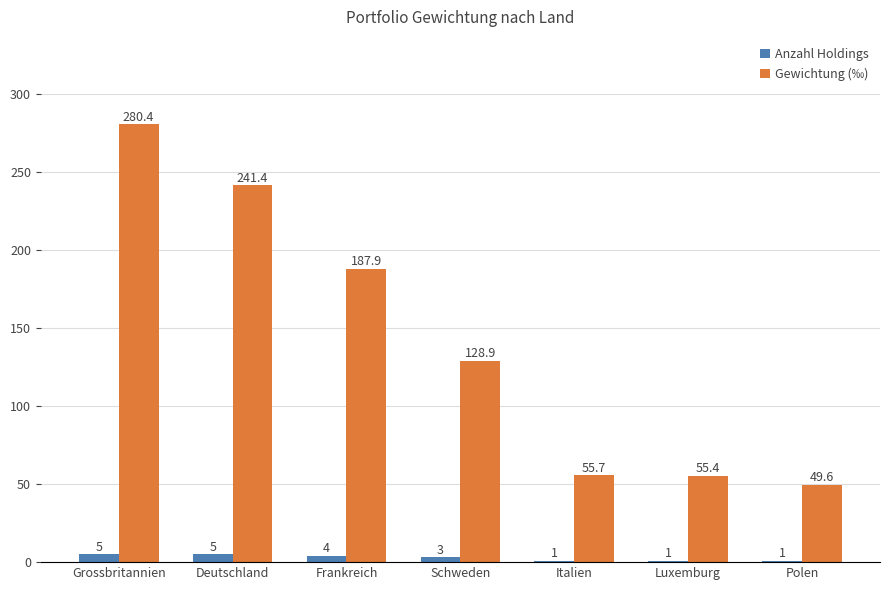

What is the difference between the Gewichtung (‰) values at Grossbritannien and Polen?

230.8